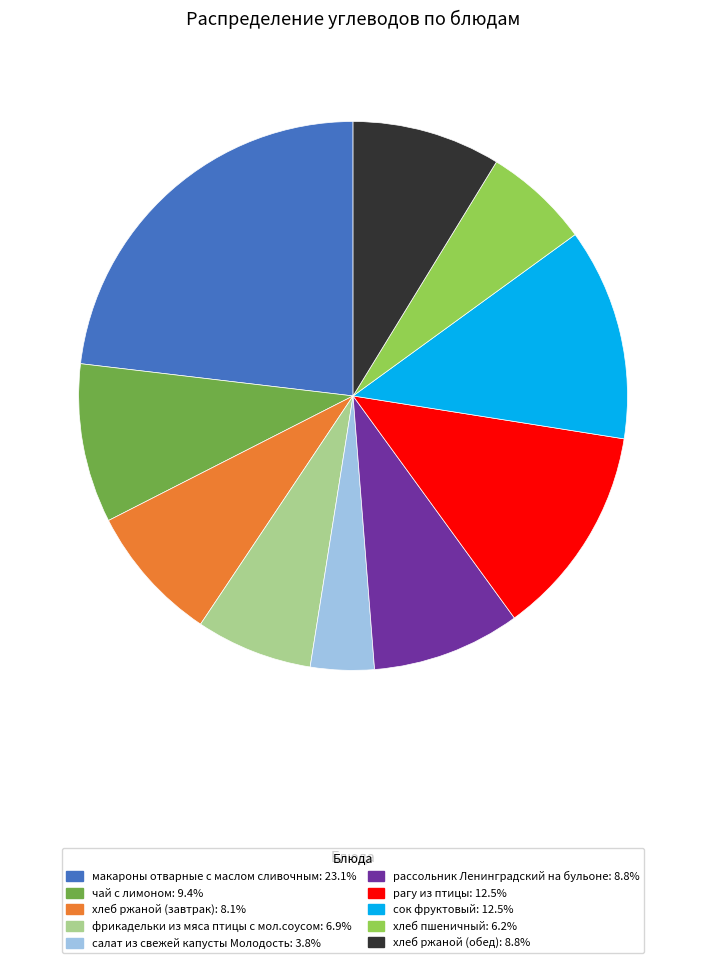

Approximately how many times larger is the value at салат из свежей капусты Молодость compared to рассольник Ленинградский на бульоне?

0.4